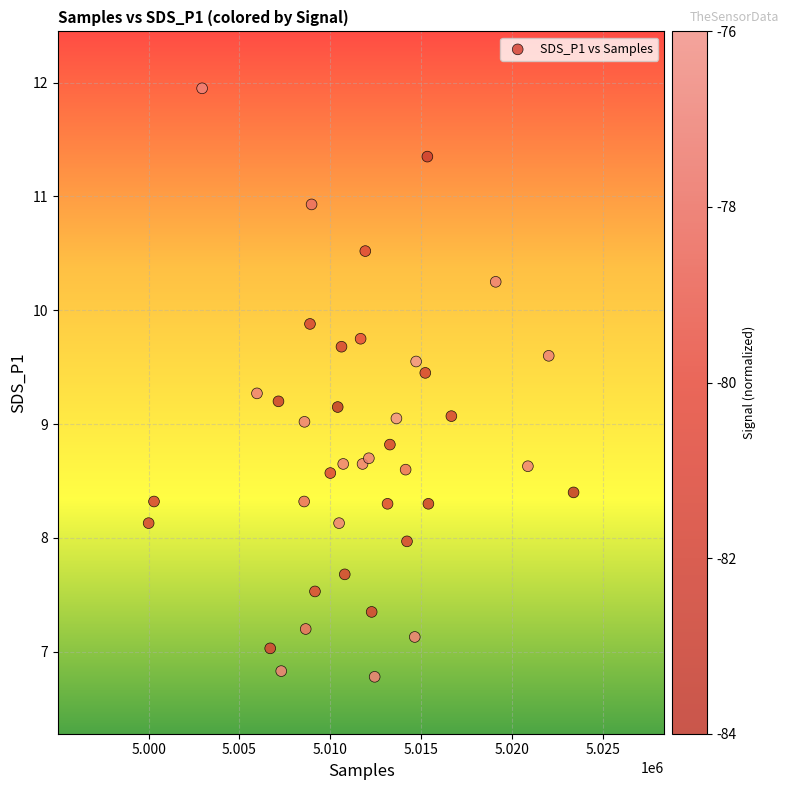

What is the range of Y values (max minus min)?

5.2